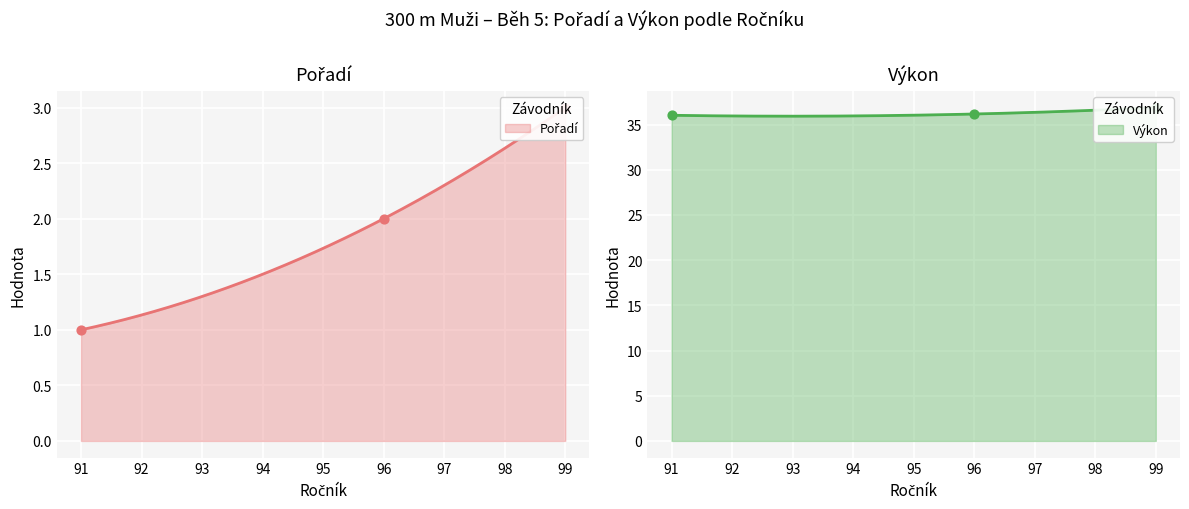

At how many categories does at least one series exceed 35?

3